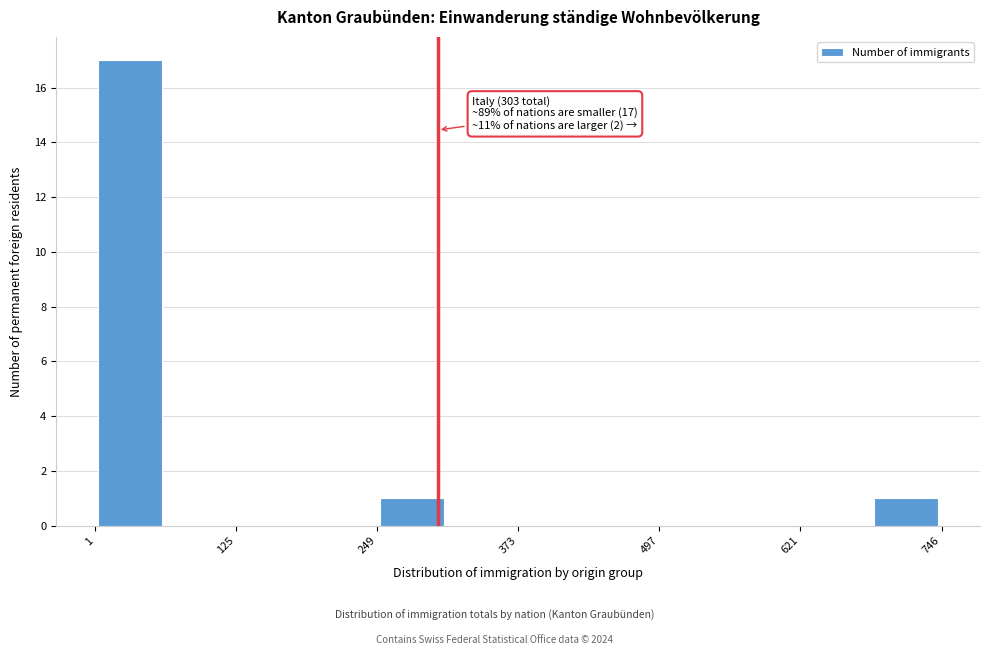

Read against the x-axis, roughly where is the centre of the tallest bar?

40